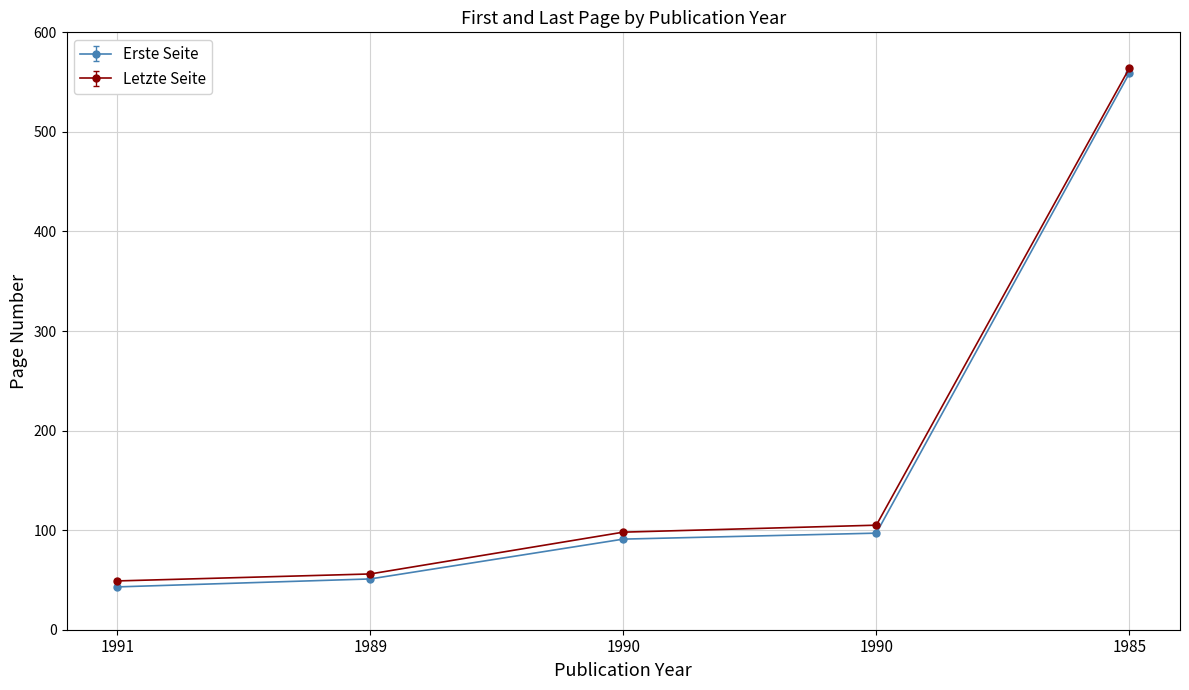

Is the value of Erste Seite at 1989 greater than the value of Letzte Seite at 1989?

No